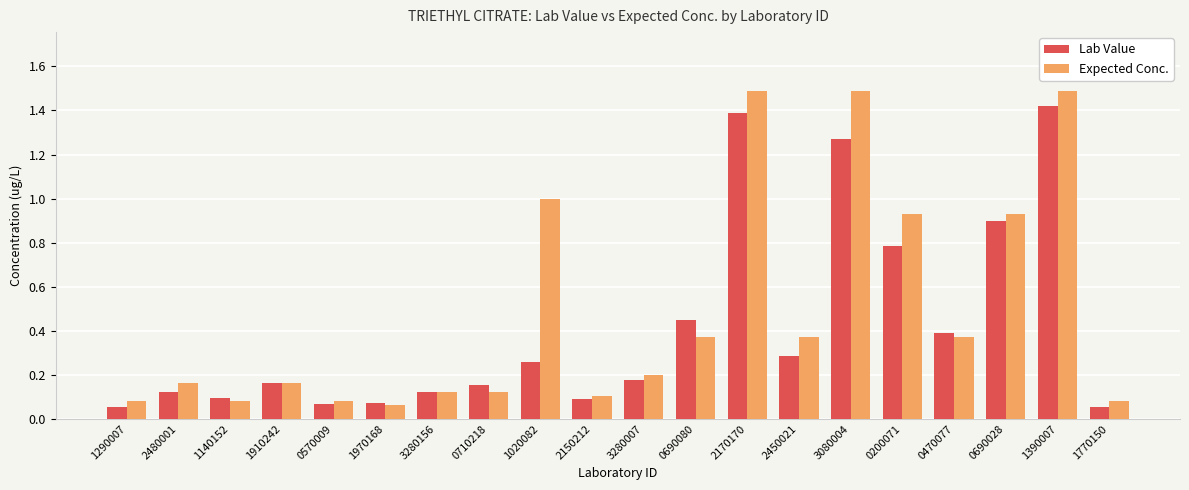

Which series has the widest spread of values?

Expected Conc.